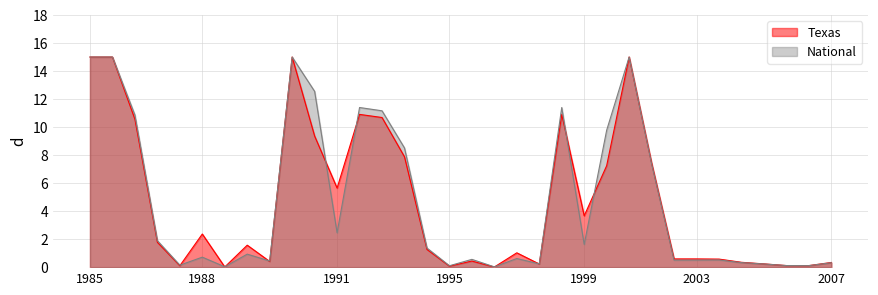

Which series has the widest spread of values?

Texas